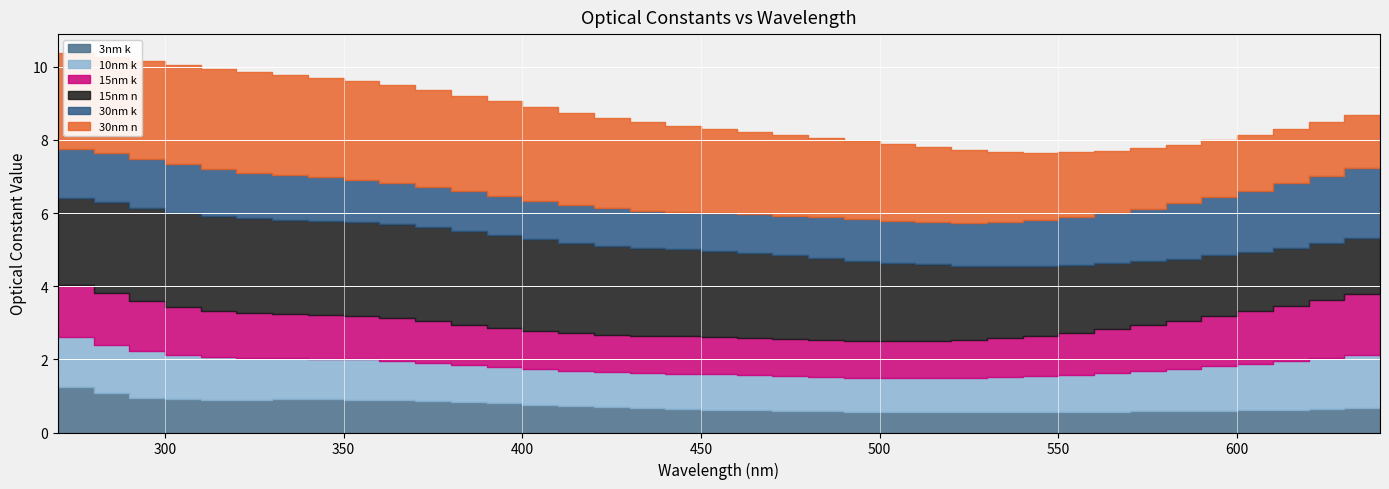

Which category has the highest value in the 30nm n series?

330